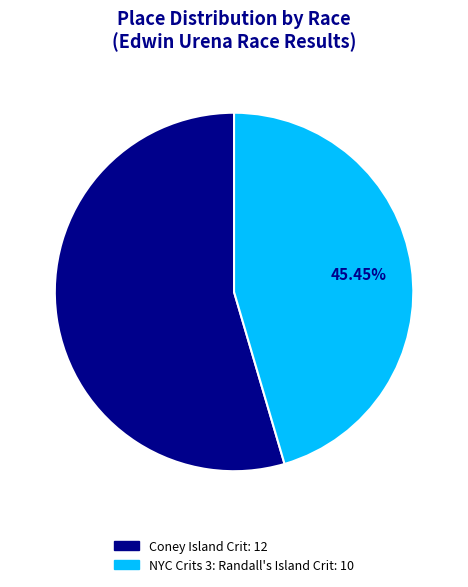

Rank the categories by value from lowest to highest.

NYC Crits 3: Randall's Island Crit, Coney Island Crit